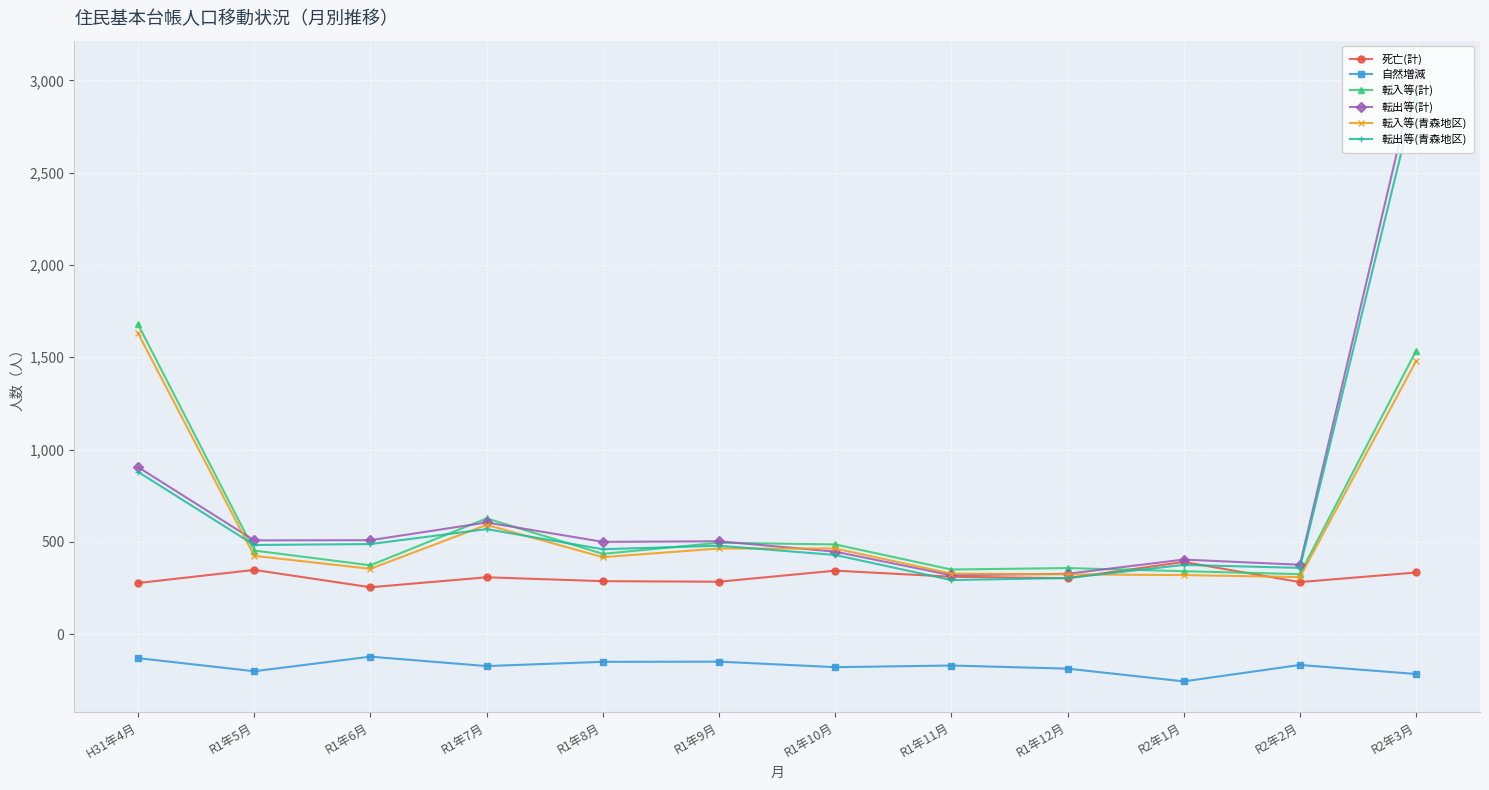

Does the chart have visible grid lines?

Yes